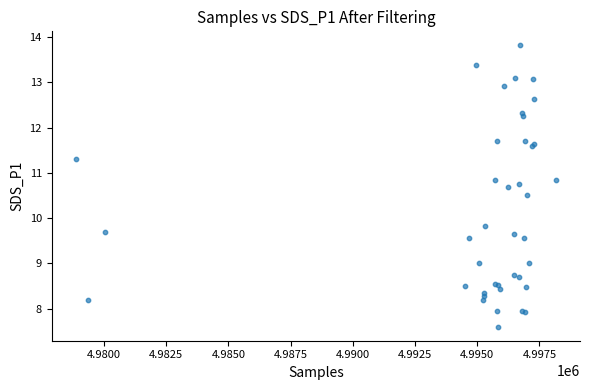

What Y value in the scatter plot is closest to 10?

9.8